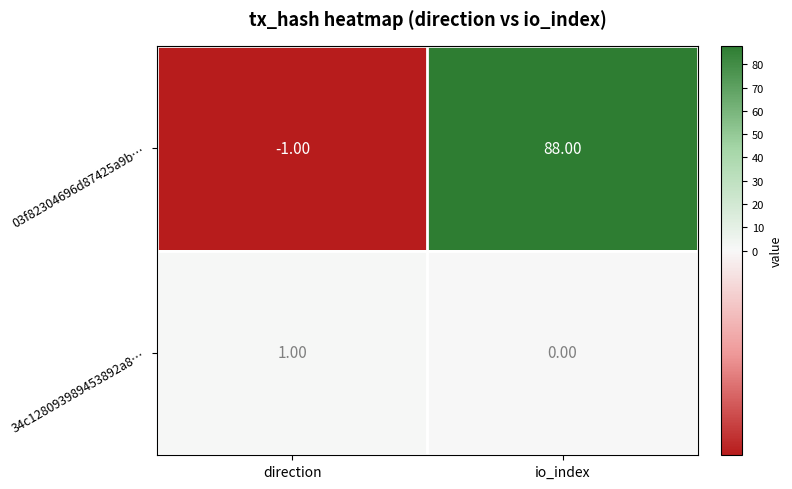

At which label does 34c128093989453892a8… reach its minimum?

io_index